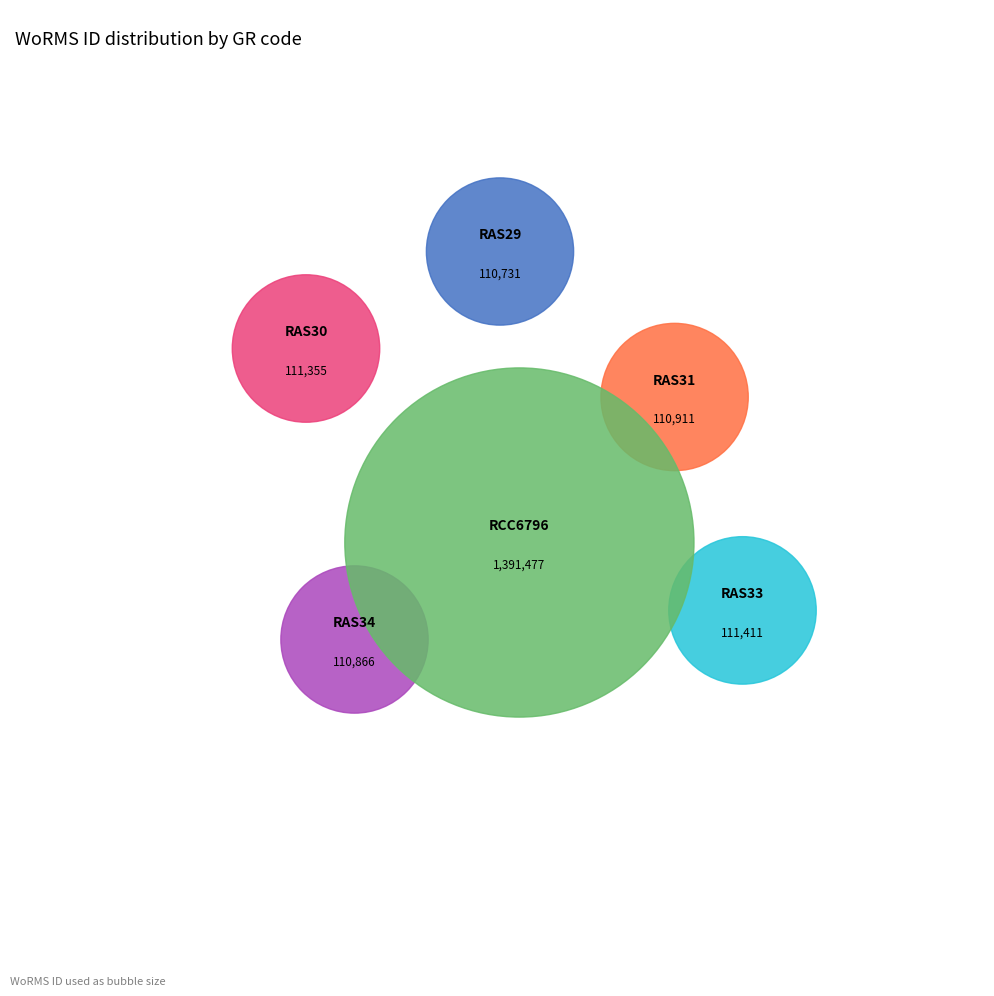

Does RCC6796 account for over 50% of the chart?

Yes